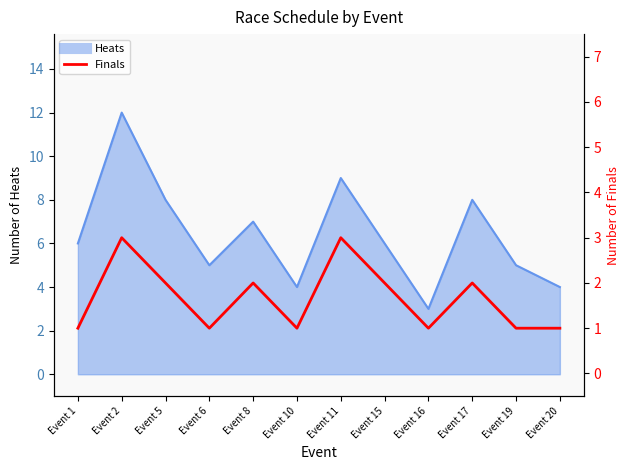

Between Event 17 and Event 11, which is larger?

Event 11